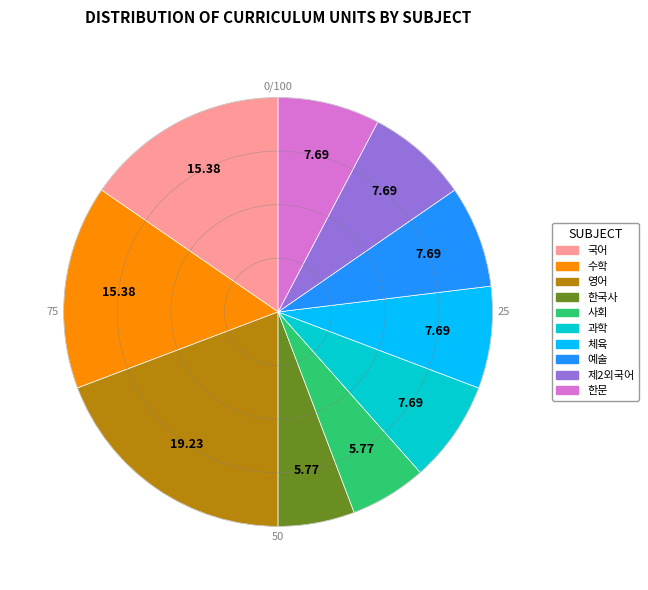

How many segments does this pie chart have?

10